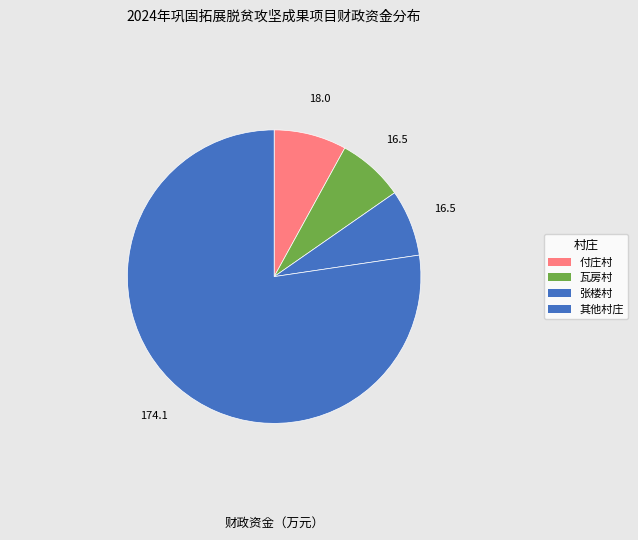

How many segments does this pie chart have?

4